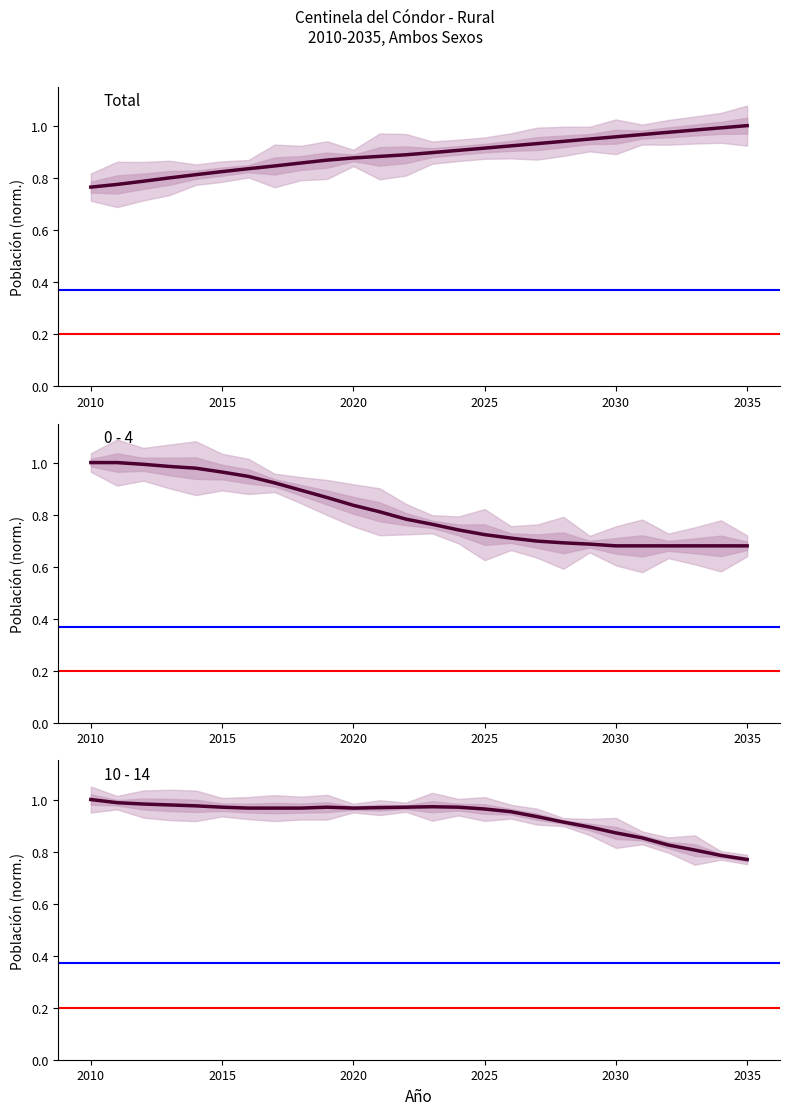

The value of 10 - 14 at 2020 is 0.7. True or false?

False